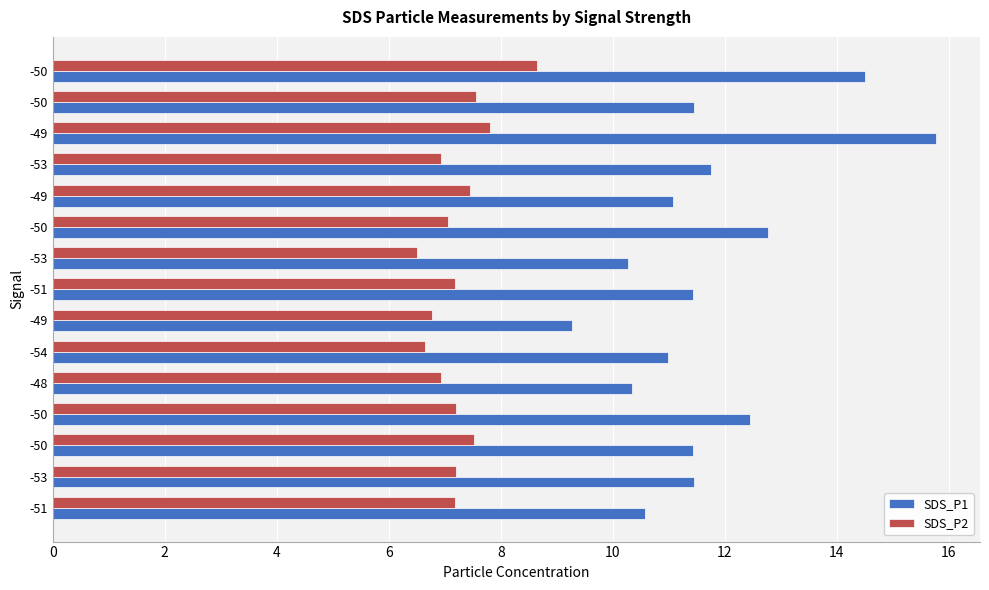

What is the maximum value for SDS_P1?

15.8